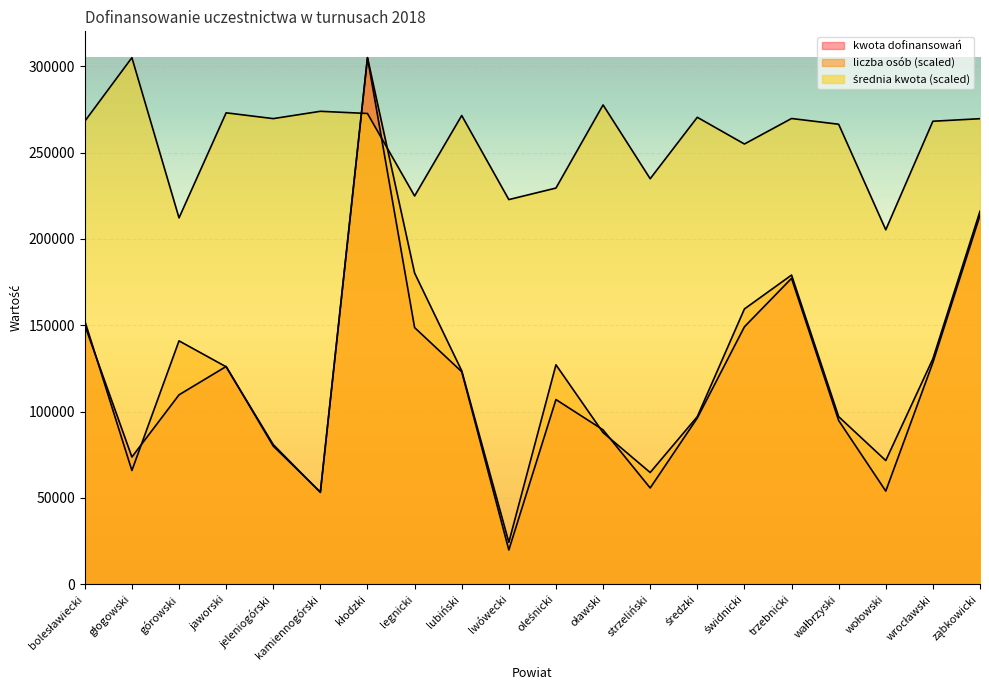

What is the label of the 4th point from the left?

jaworski